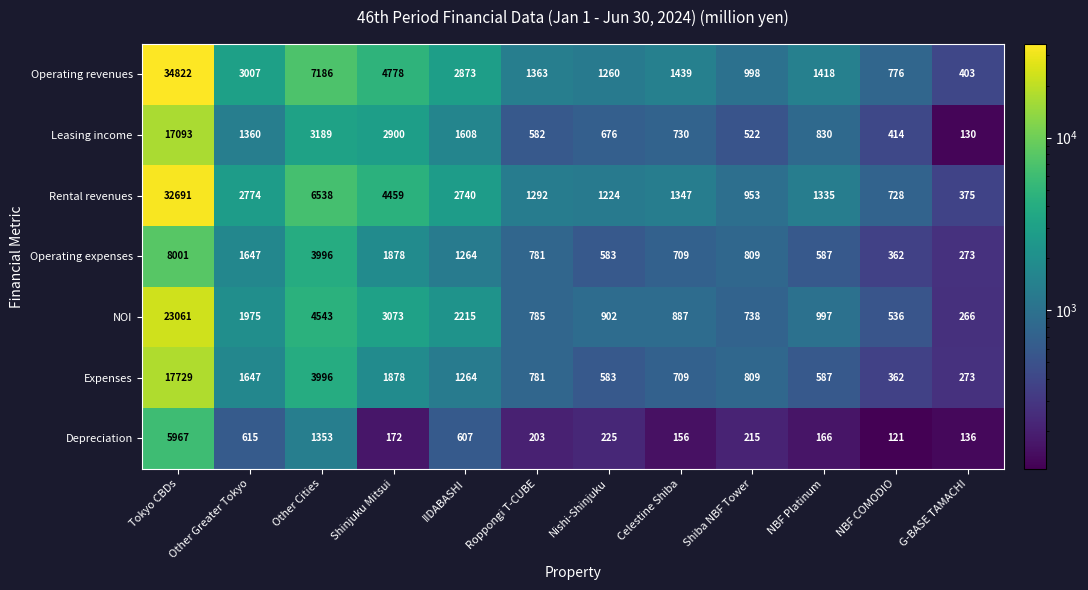

Count the number of data series in this chart.

7